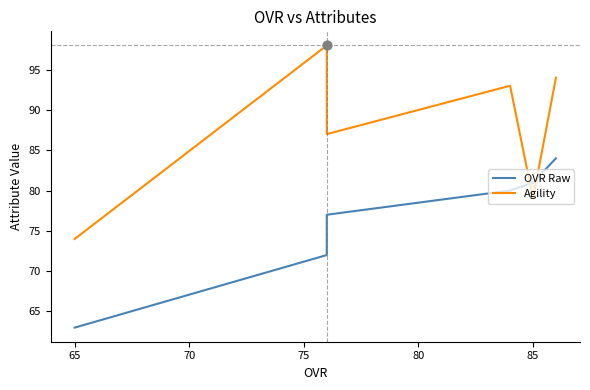

Which series contains the lowest Y value?

OVR Raw